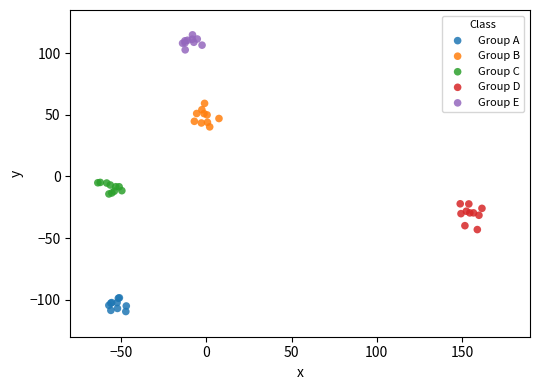

What are all the series names shown in the legend?

Group A, Group B, Group C, Group D, Group E